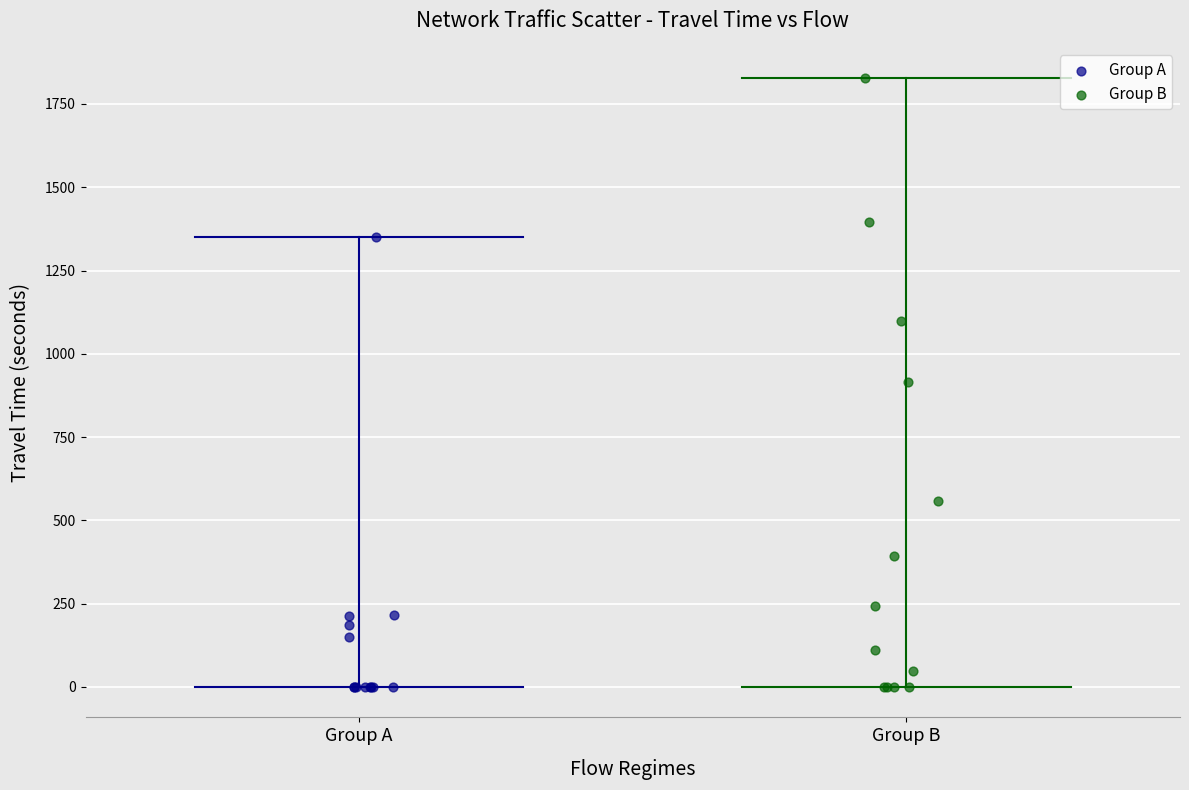

Which series has the largest Y range (max minus min)?

Group B